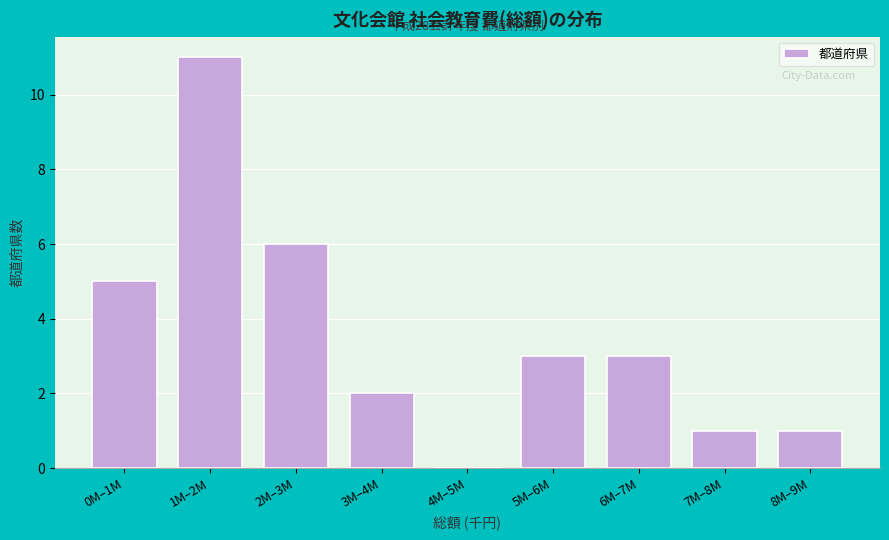

Reading right to left, what are all the values shown in this chart?

8M–9M=1	7M–8M=1	6M–7M=3	5M–6M=3	4M–5M=0	3M–4M=2	2M–3M=6	1M–2M=11	0M–1M=5